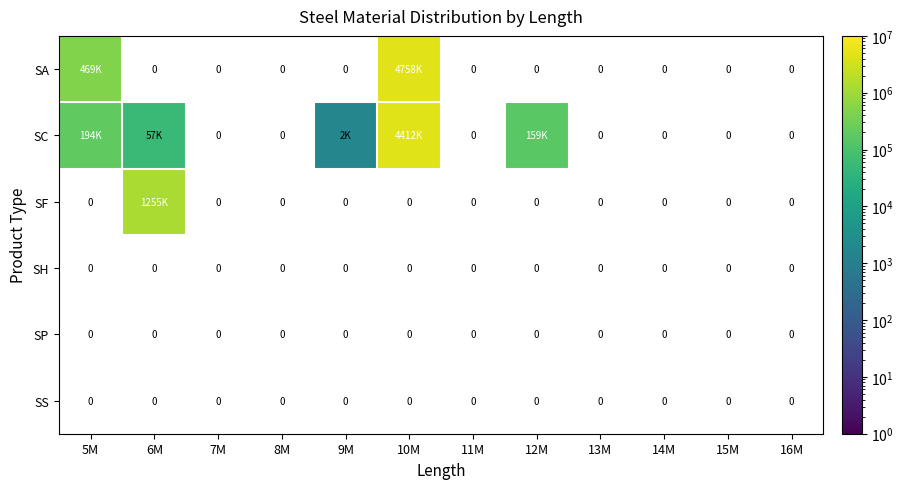

How many positive values does the SA series have?

2